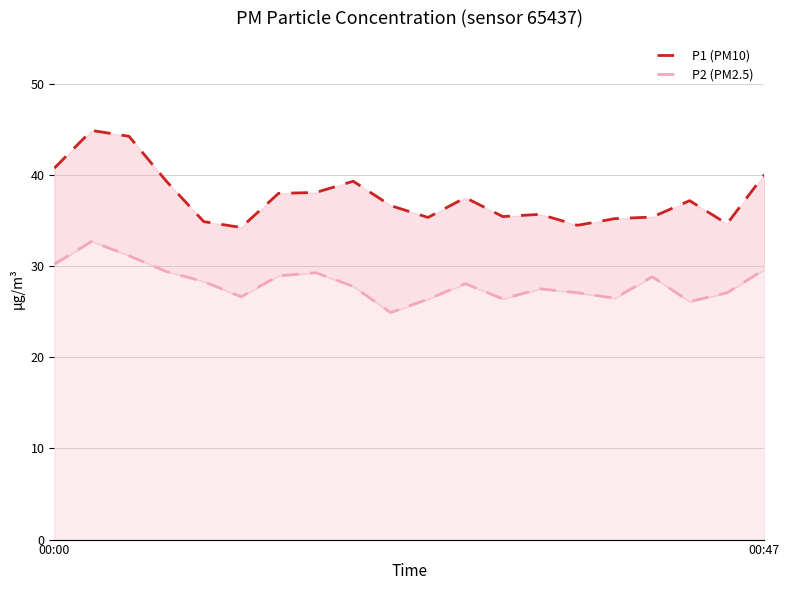

Where is P2 (PM2.5) nearest to the value 28?

11